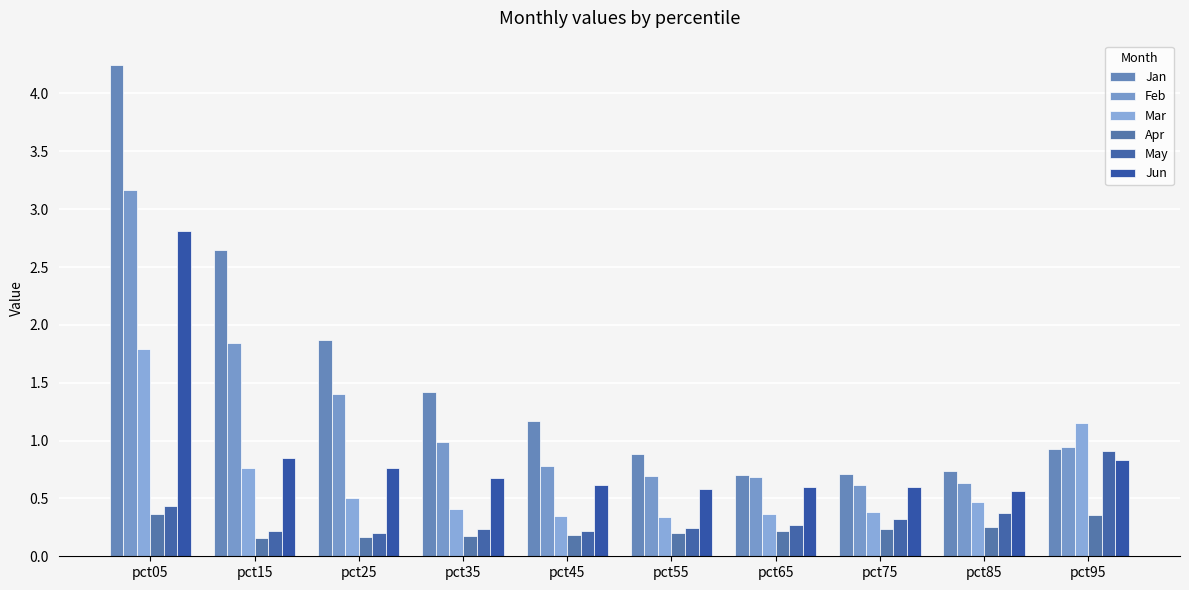

List the series in order of their peak value, lowest first.

Apr, May, Mar, Jun, Feb, Jan